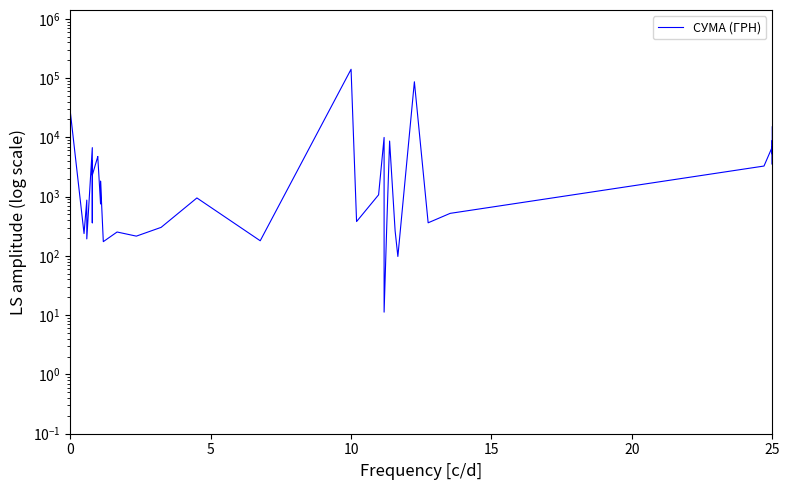

What is the sum of the values at 37 and 38?

9313.0